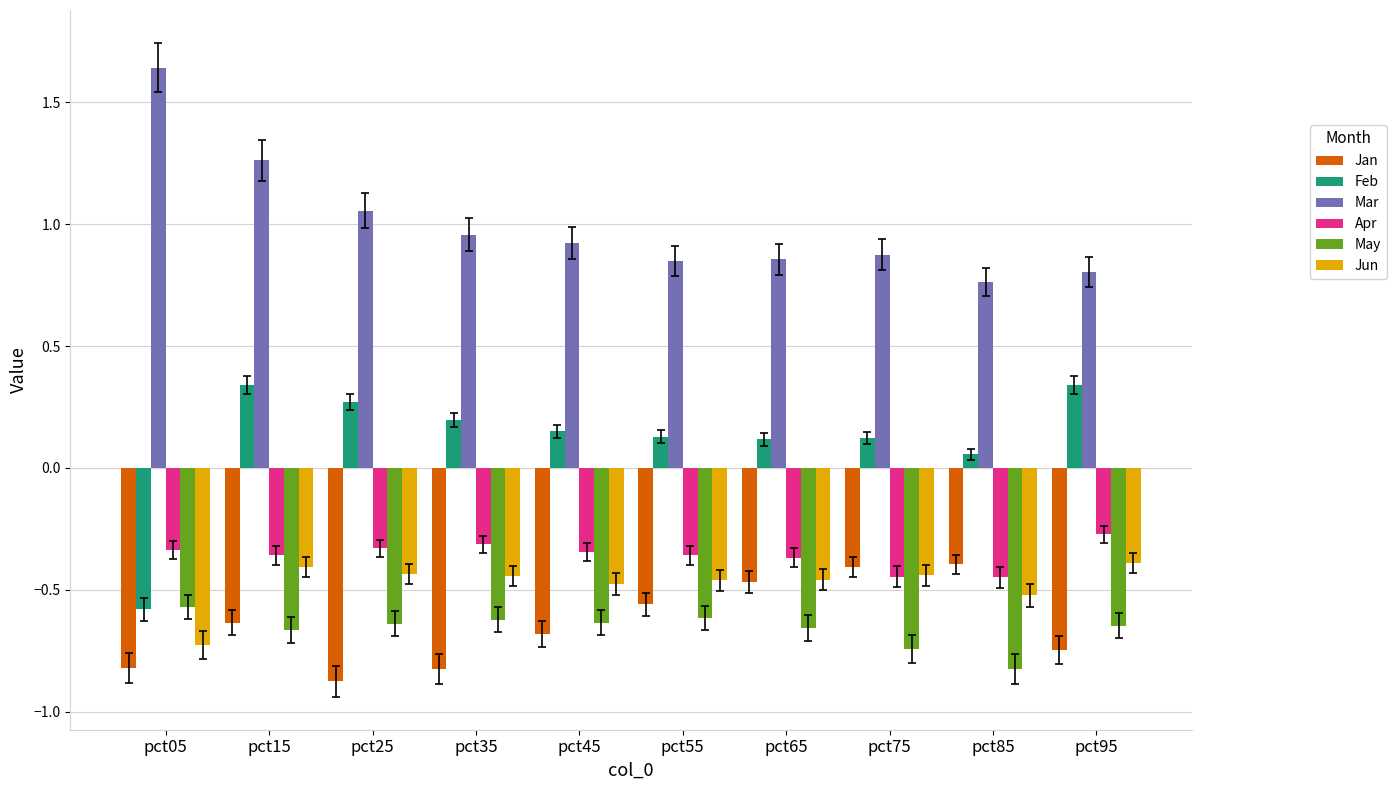

At which category does the chart reach its peak across all series?

pct05